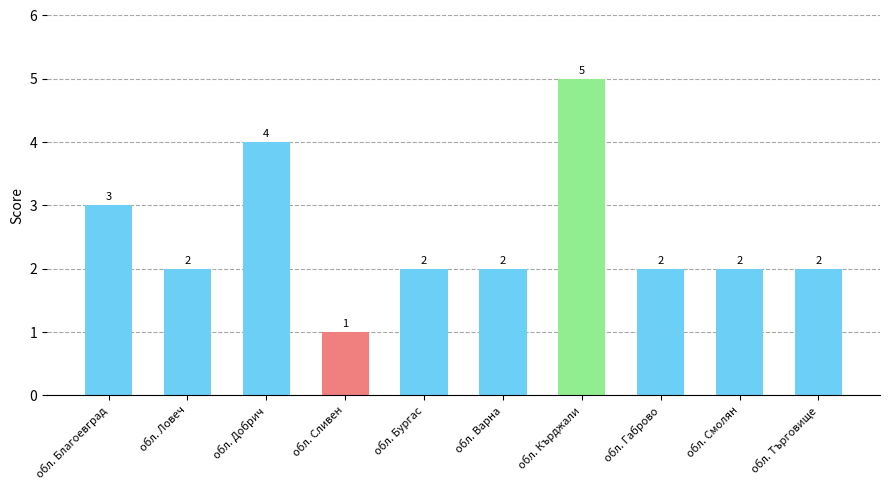

Is it true that the value at обл. Търговище is 2?

True